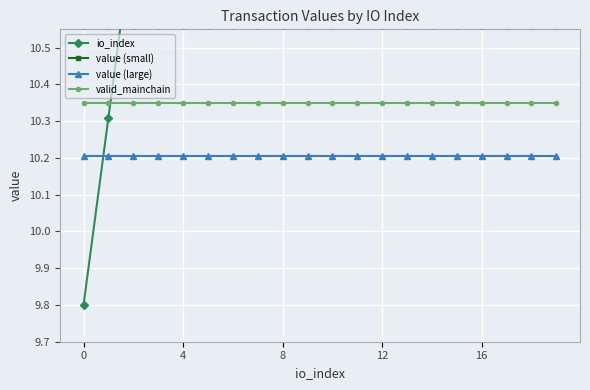

Which series has the largest total across all categories?

io_index